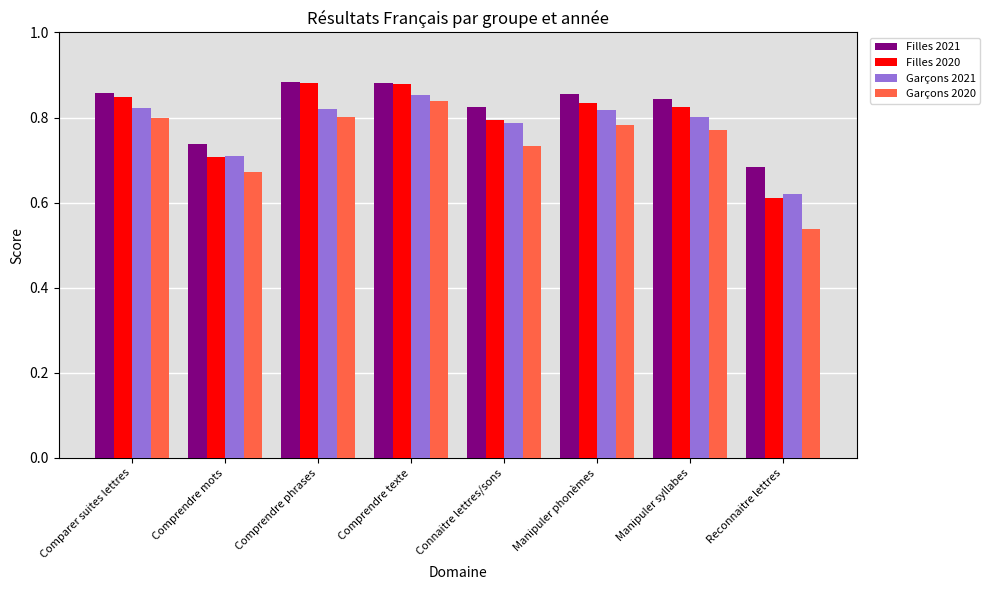

Count the Filles 2021 values in the range 0 to 1.

8